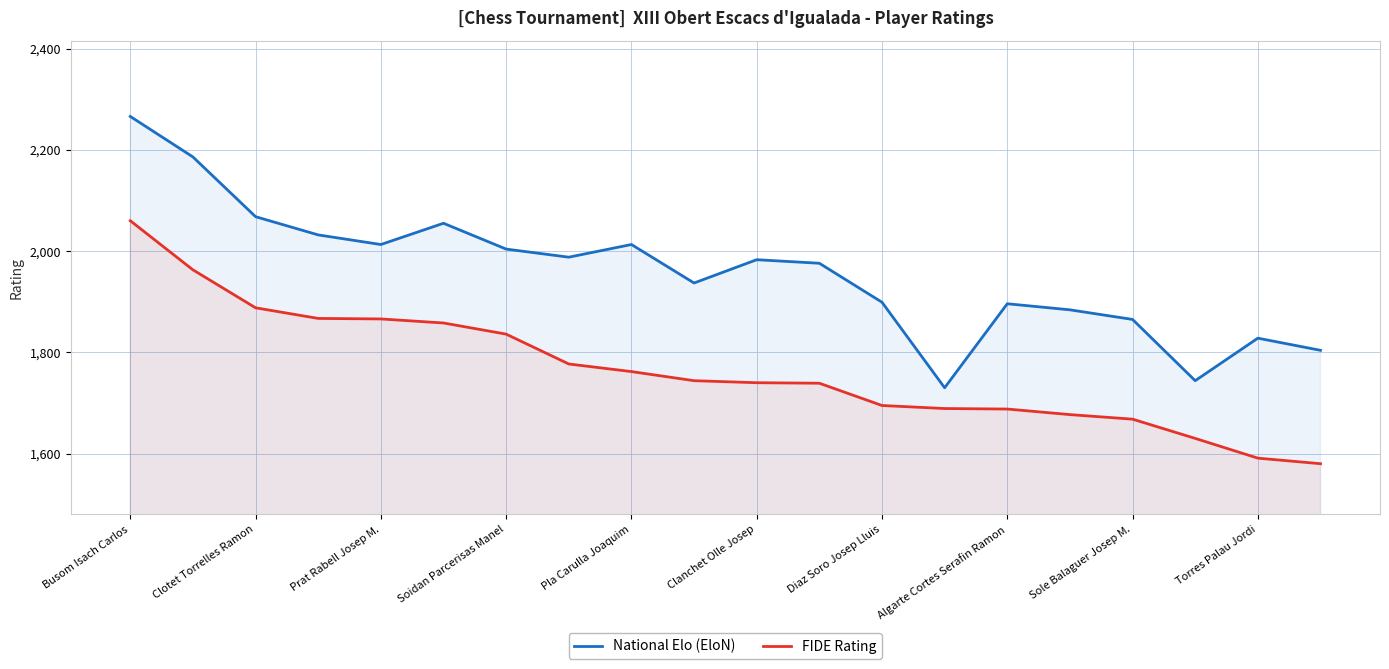

At which label does National Elo (EloN) first exceed 1983?

Busom Isach Carlos